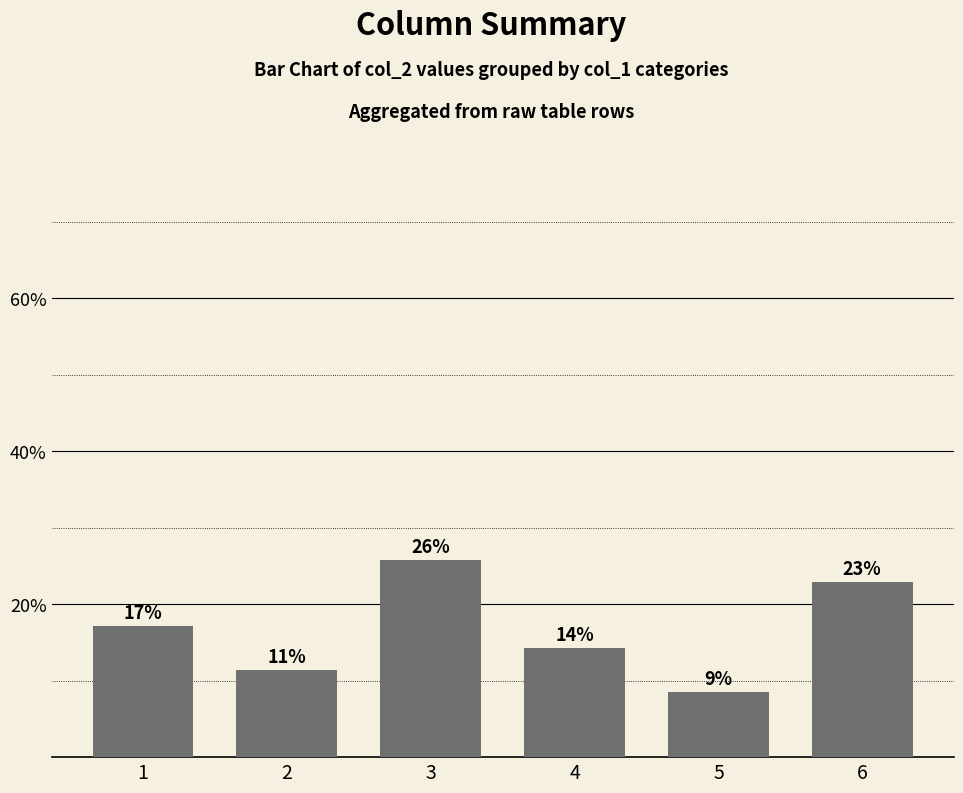

Does the chart contain any negative values?

No